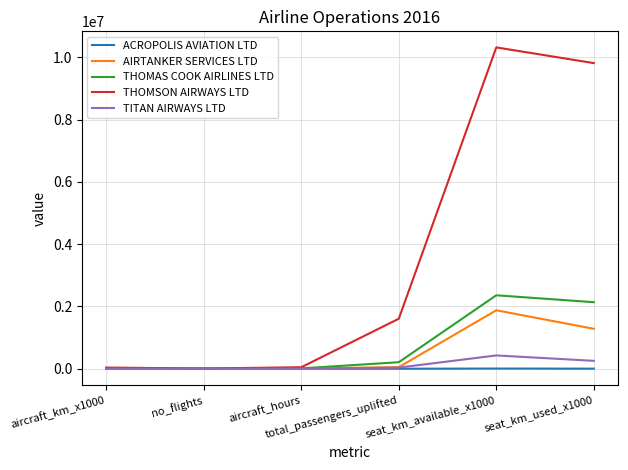

What is the maximum value shown in the chart?

10318965.0